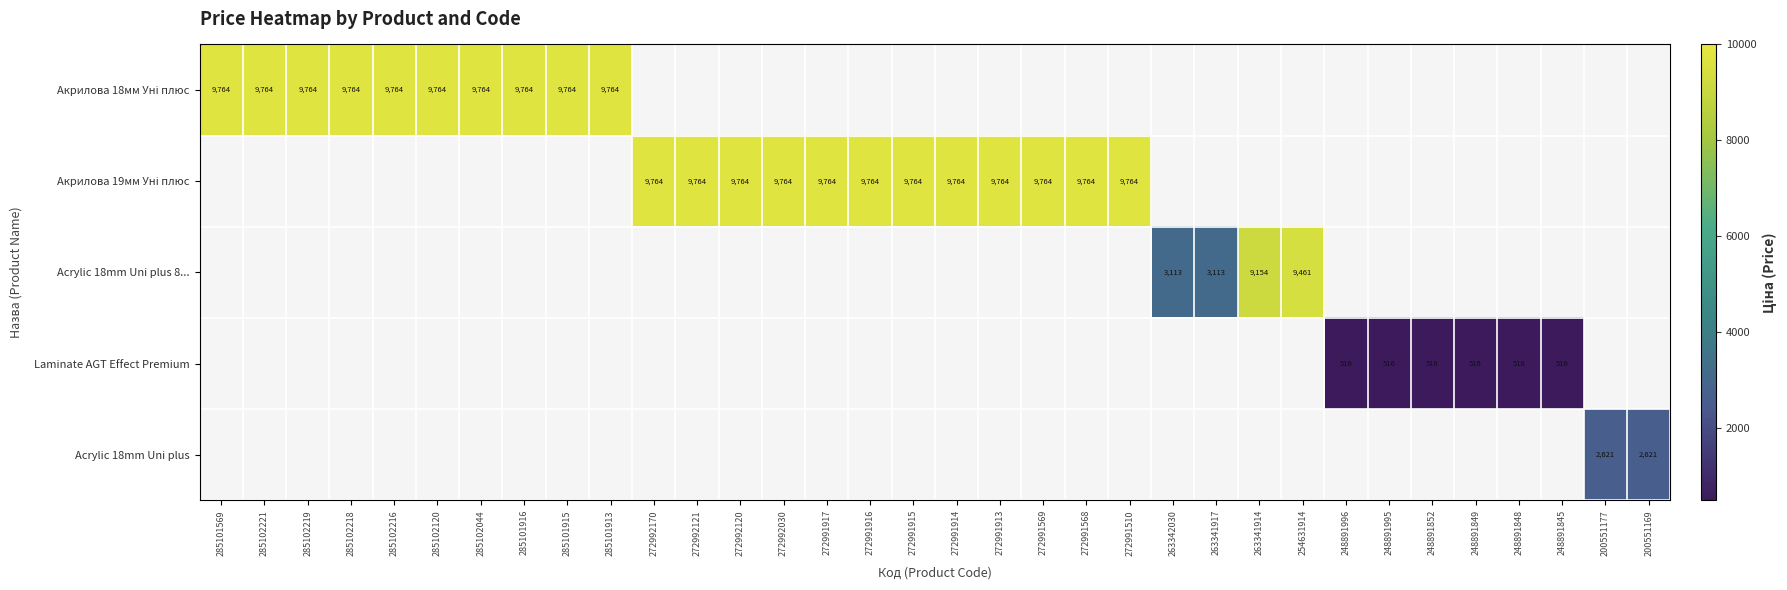

What is the smallest value displayed?

515.8